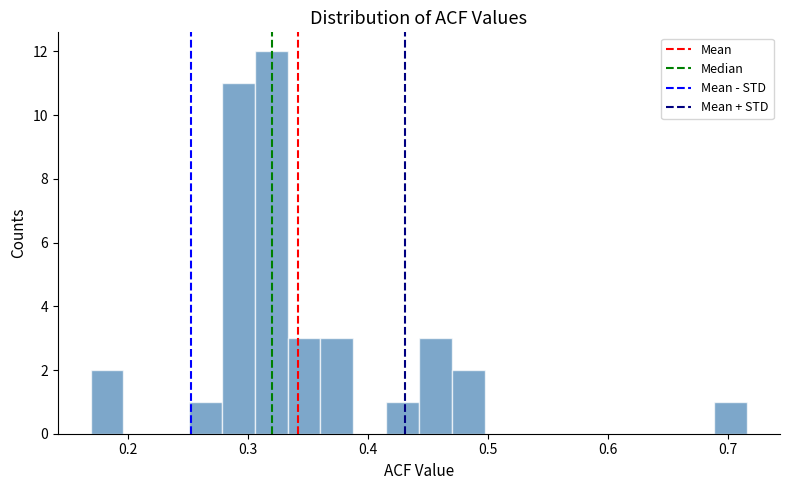

Read against the x-axis, roughly where is the centre of the tallest bar?

0.32